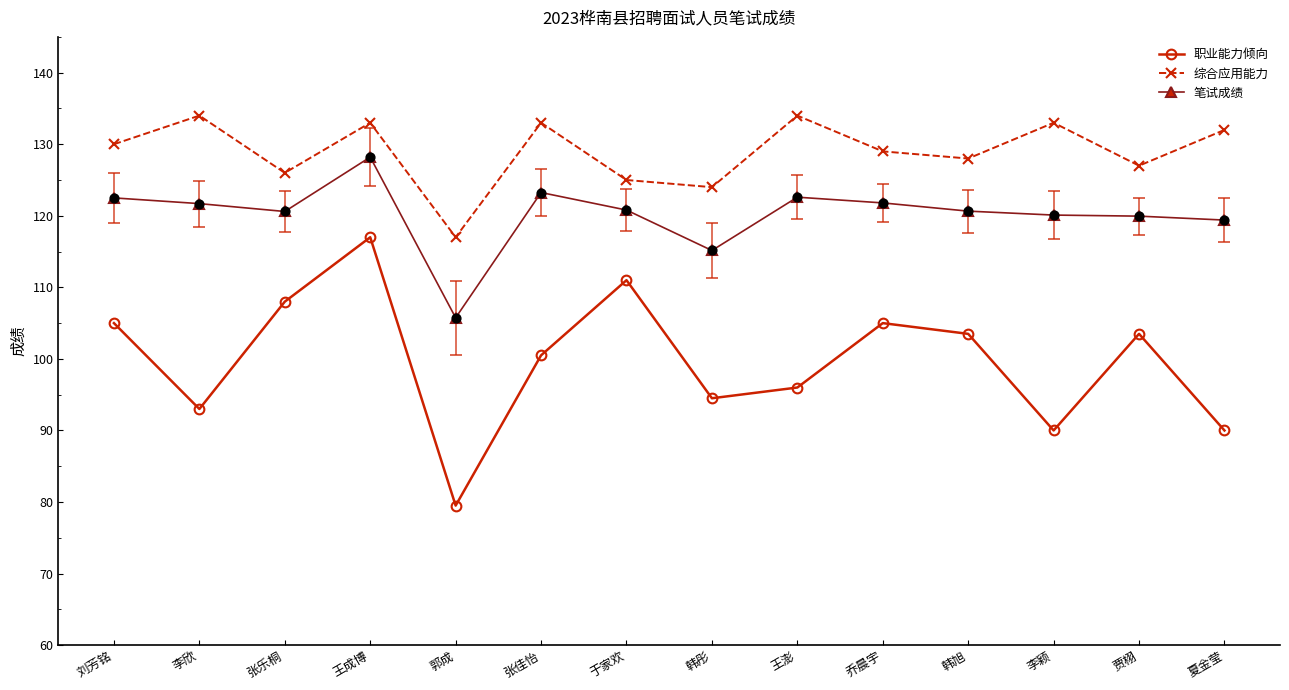

Which series has the largest total across all categories?

综合应用能力